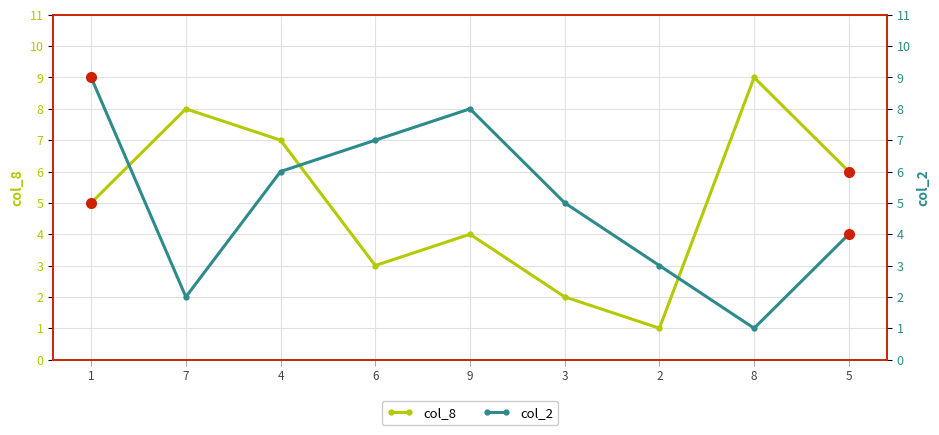

The col_8 series shows 10 at 4. True or false?

False